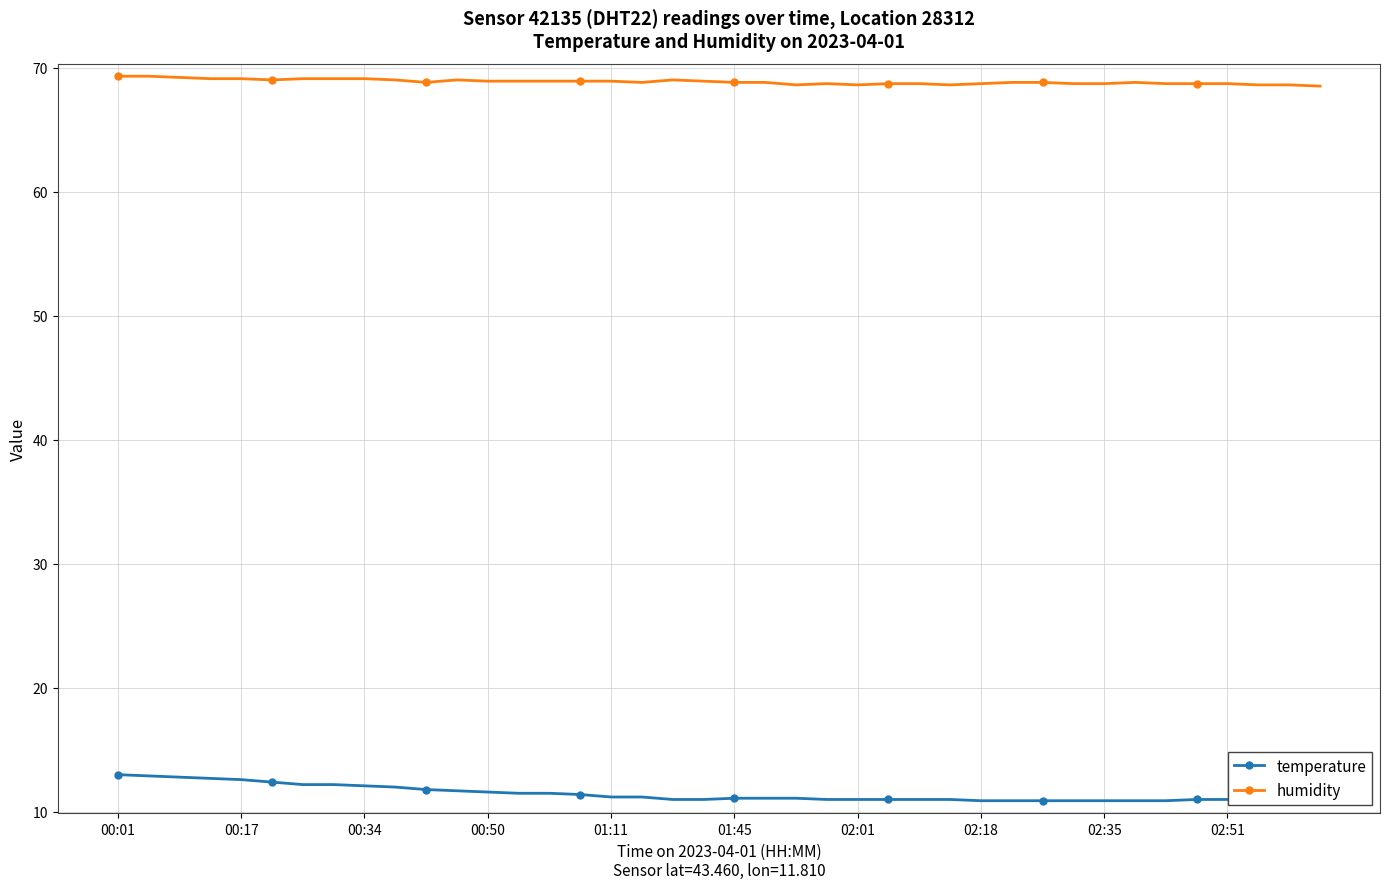

Which series has the largest total across all categories?

humidity